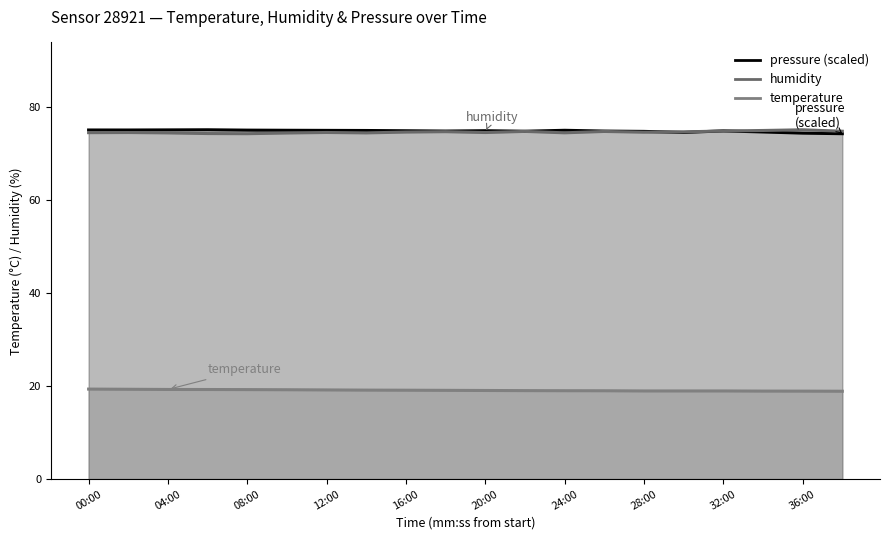

List the labels in order of temperature value, largest first.

00:00, 02:00, 04:00, 06:00, 08:00, 10:00, 12:00, 14:00, 16:00, 18:00, 20:00, 22:00, 24:00, 26:00, 28:00, 30:00, 32:00, 34:00, 36:00, 38:00